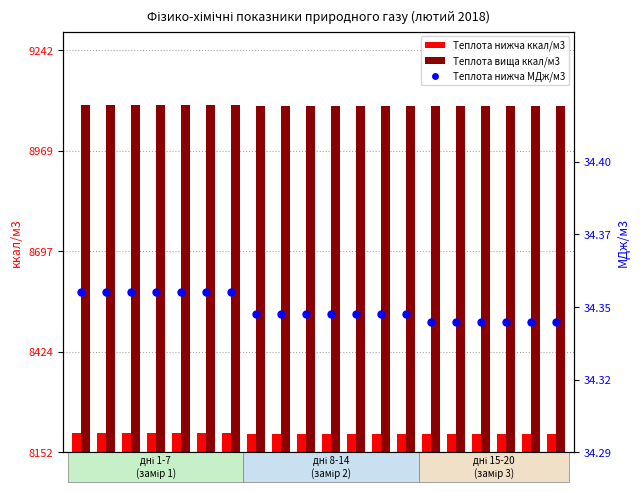

At how many categories does at least one series exceed 257?

20